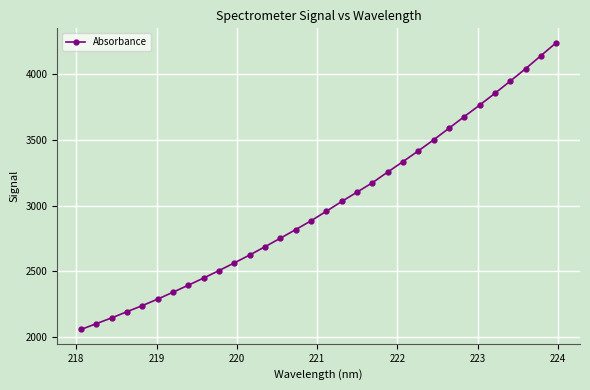

What is the greatest value displayed?

4239.0